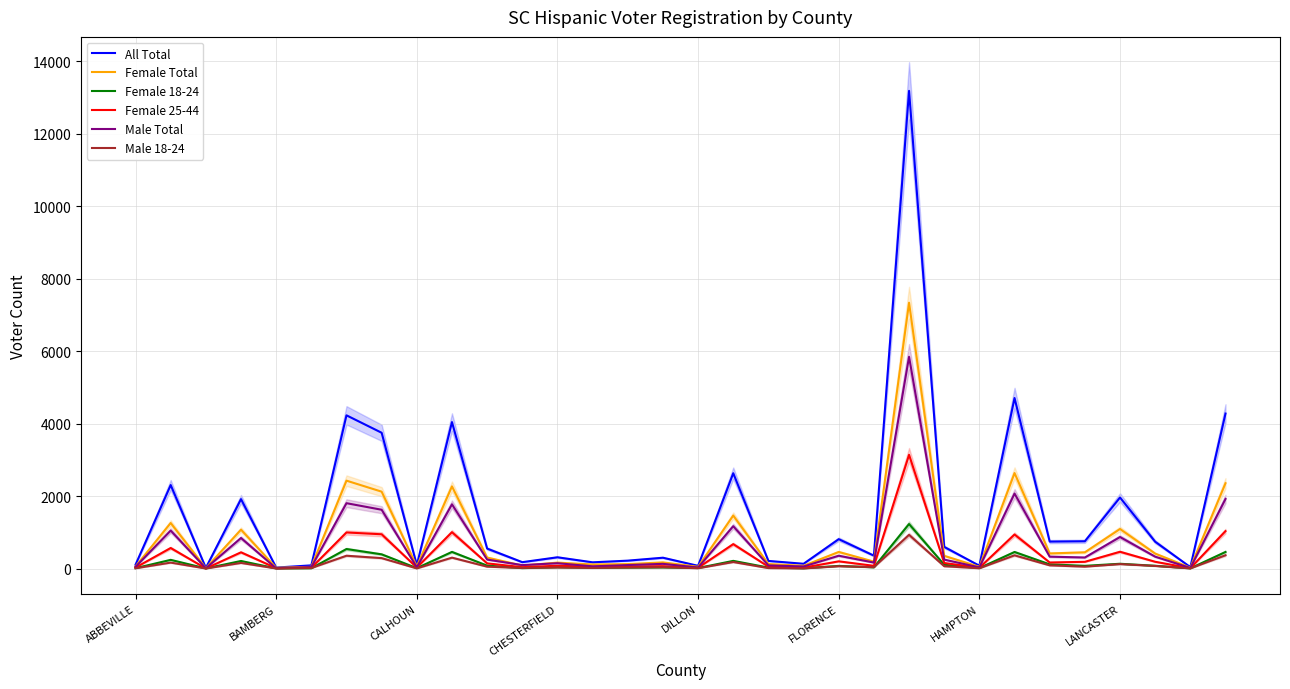

Is this an area chart (filled region under the line)?

No